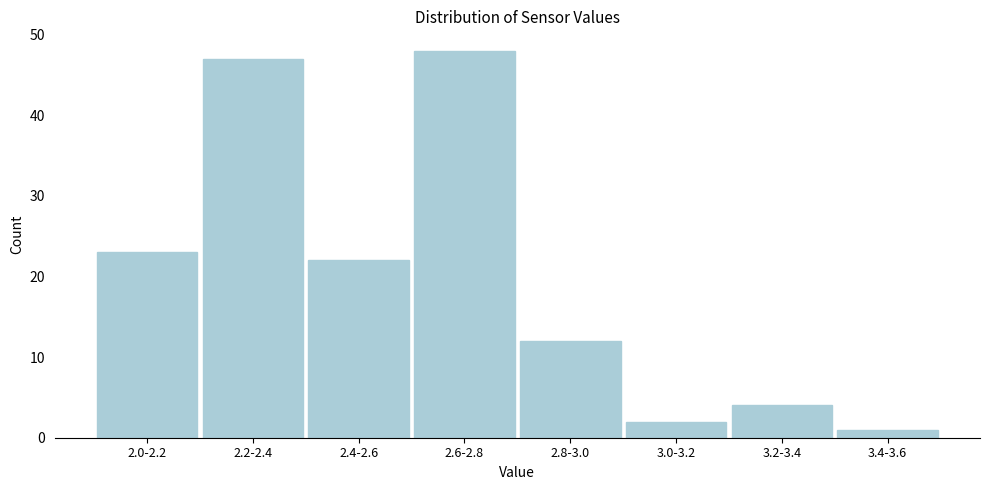

Reading left to right, list all the values displayed in this chart.

23	47	22	48	12	2	4	1